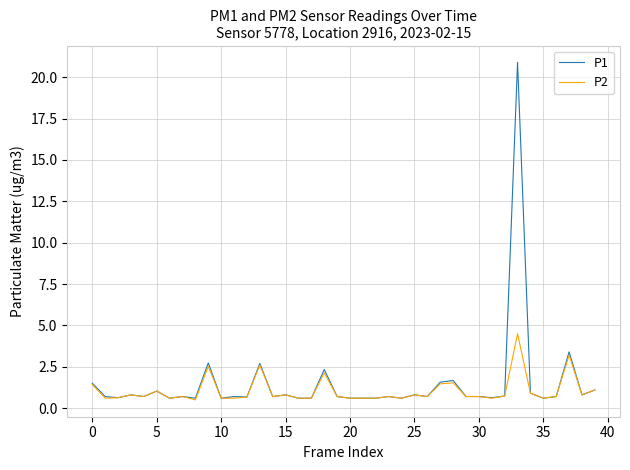

Rank the series by their maximum value, from lowest to highest.

P2, P1